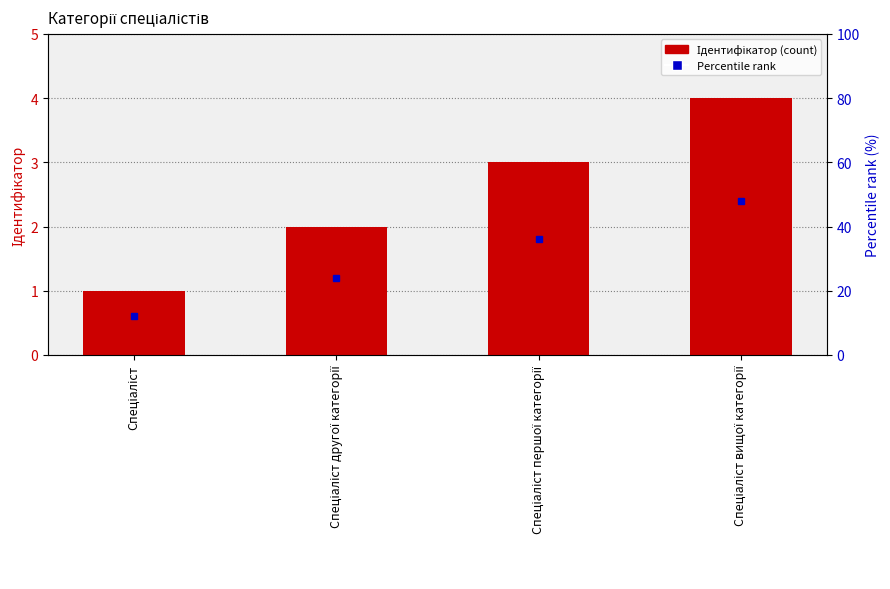

How many data points are above 3?

1